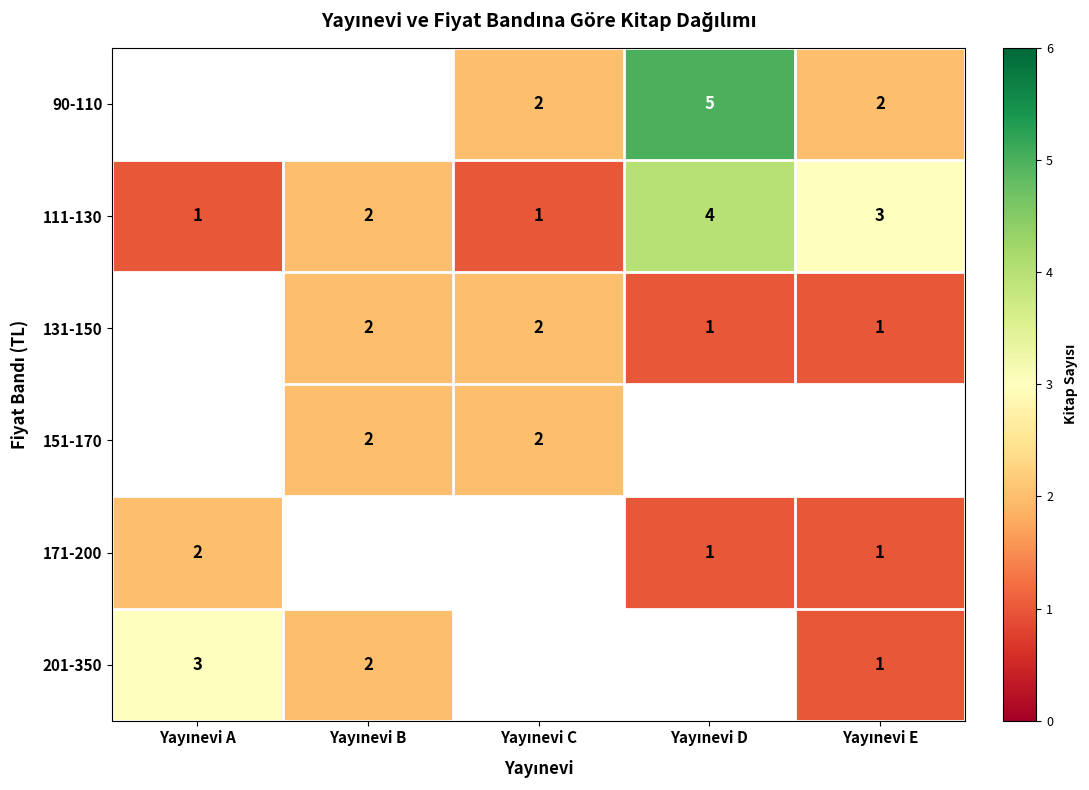

At Yayınevi E, list the series in order from smallest to largest.

131-150, 171-200, 201-350, 90-110, 111-130, 151-170